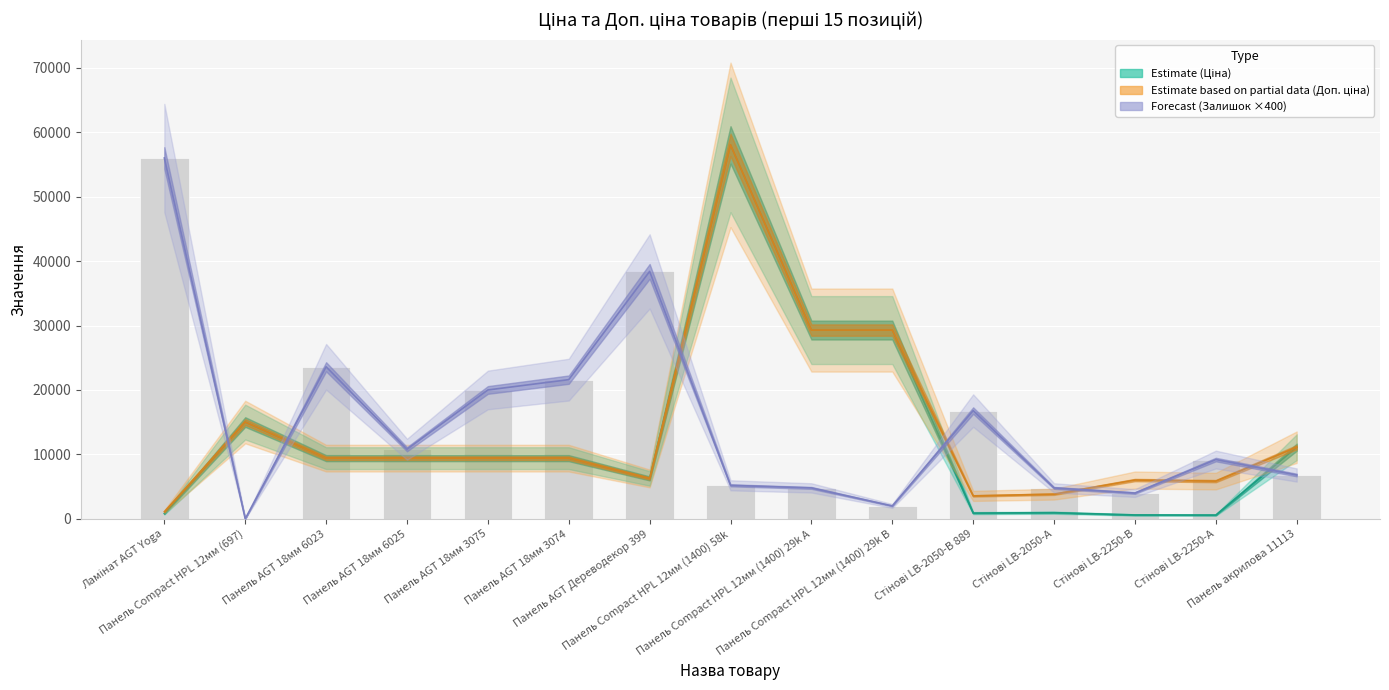

Is it true that Залишок equals 10399.2 at Панель AGT 18мм 3074?

False